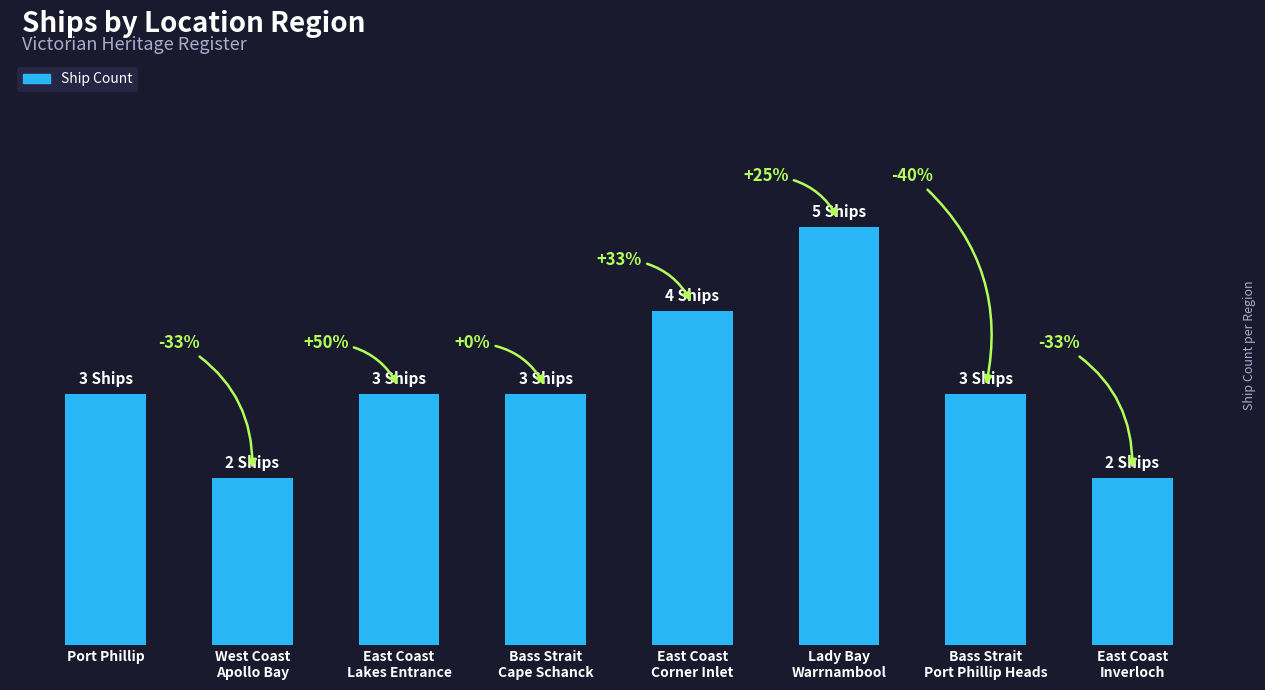

What position from the left is East Coast
Lakes Entrance?

3